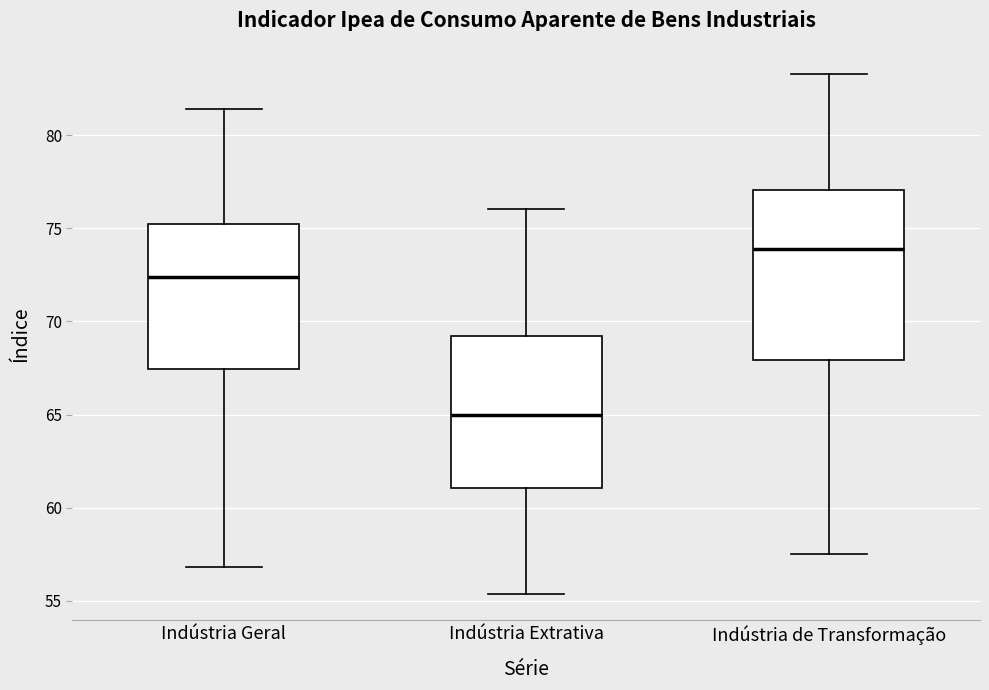

Comparing the boxes themselves (not the whiskers), which one is the tallest?

Indústria de Transformação